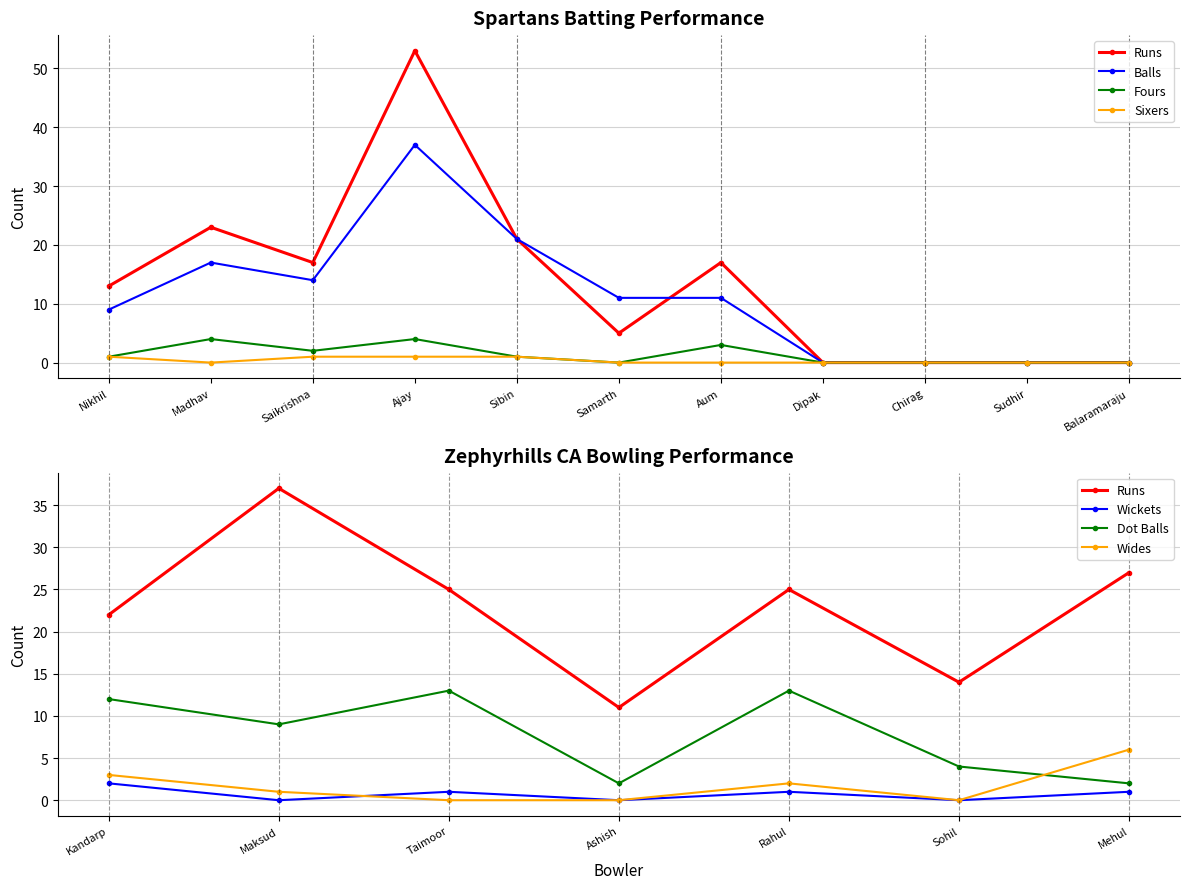

True or false: Balls and Fours cross at least once.

False